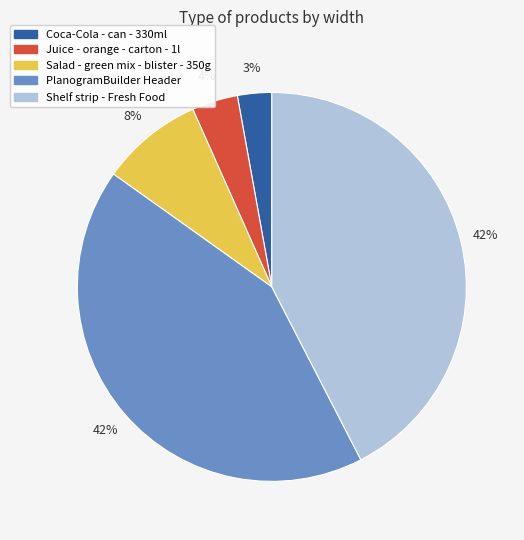

Which slice is the smallest?

Coca-Cola - can - 330ml